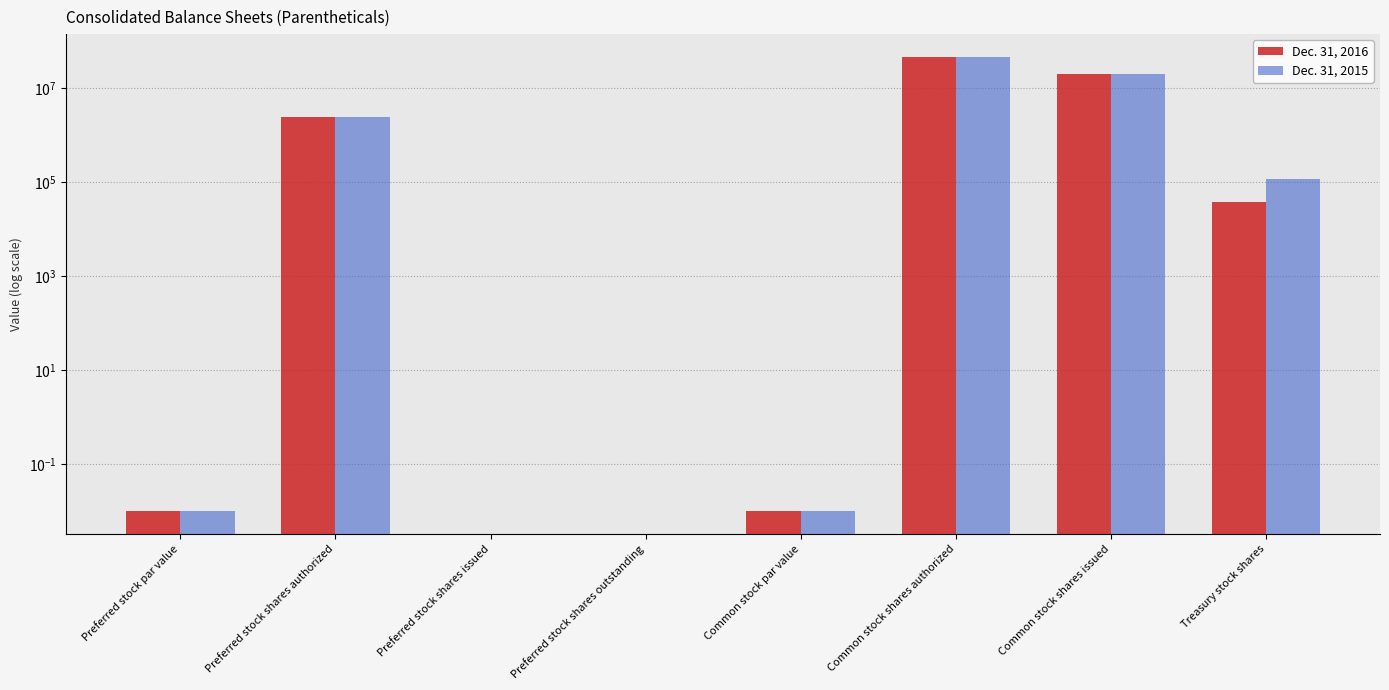

Between Common stock par value and Preferred stock shares outstanding, which is larger?

Common stock par value